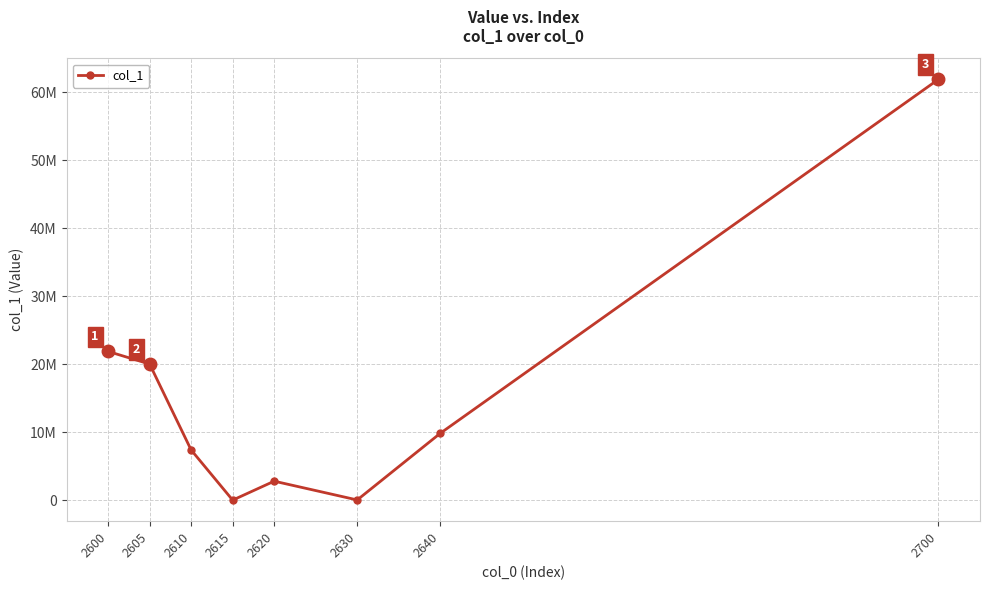

Does the chart have visible grid lines?

Yes